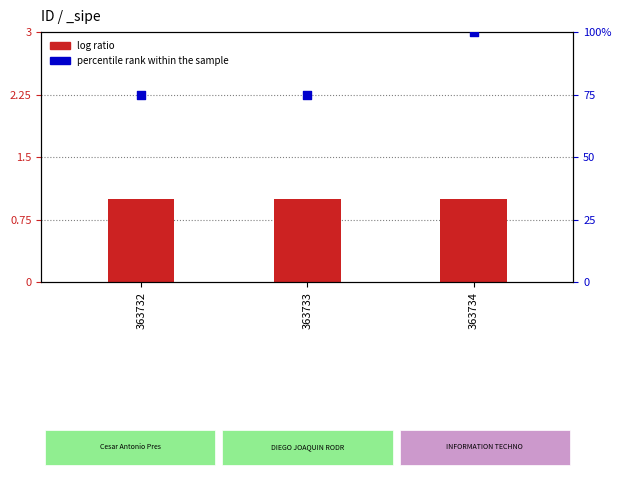

Approximately how many times larger is the value at 363732 compared to 363733?

1.0